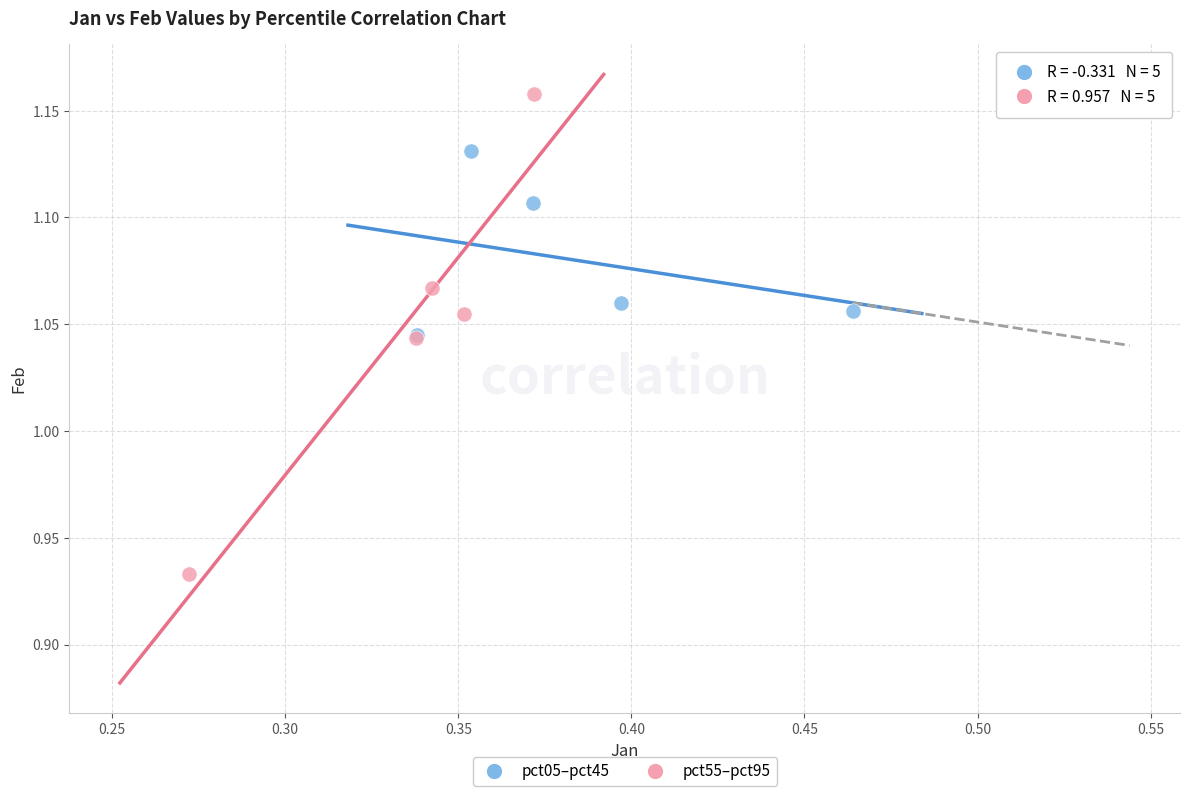

Which series has the widest spread of Y values?

pct55–pct95